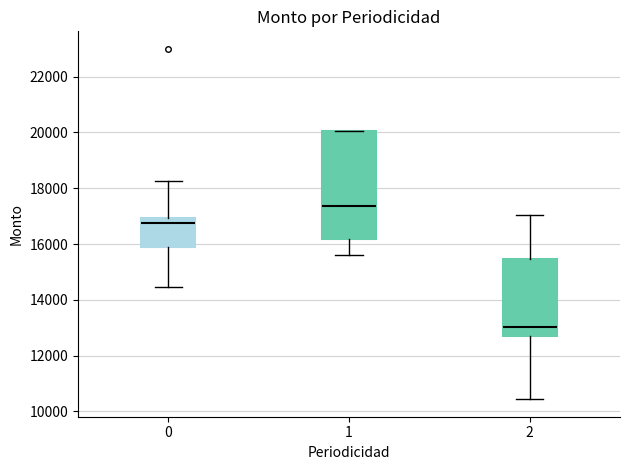

Which box is the tallest, from its lower edge to its upper edge?

1